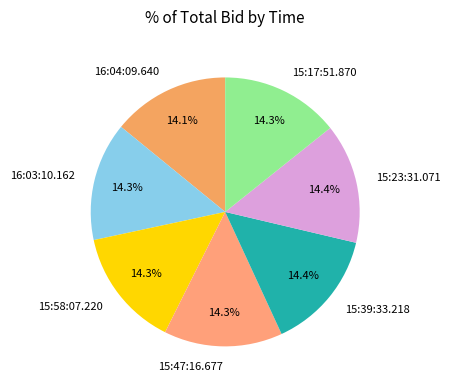

How much of the chart is everything except 16:04:09.640?

85.9%